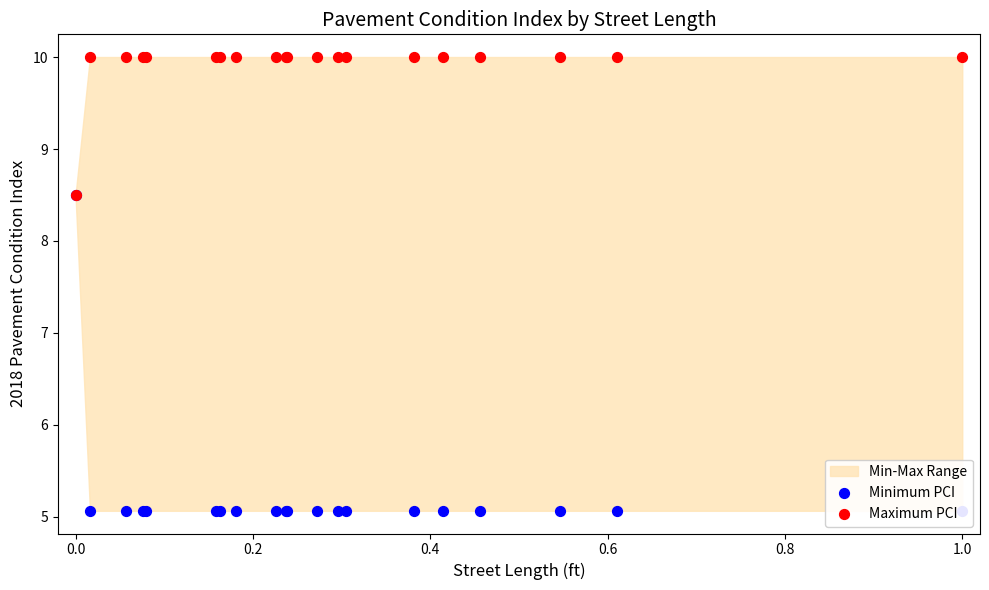

Is the value of Minimum PCI at 9 greater than the value of Maximum PCI at 1.0?

No